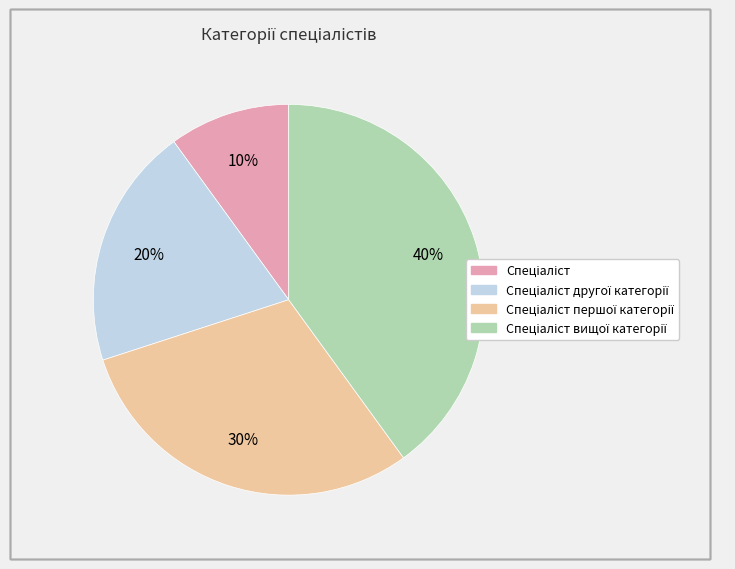

Does any single category account for the majority?

No